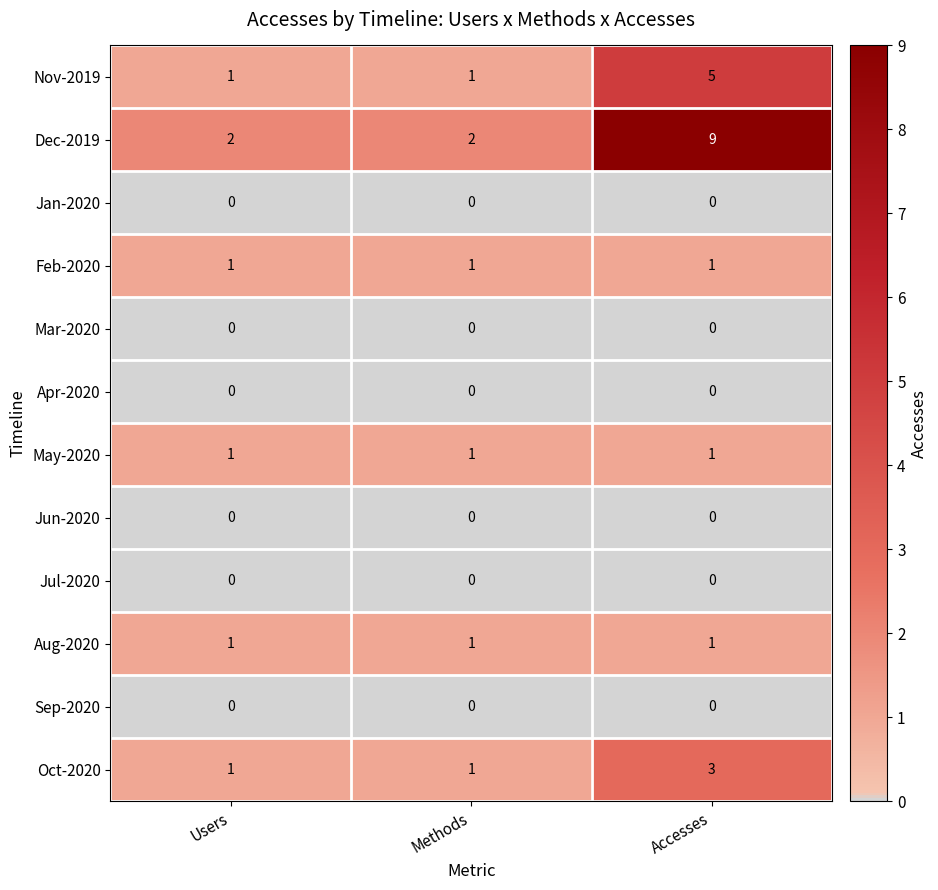

The Oct-2020 series shows 5 at Accesses. True or false?

False